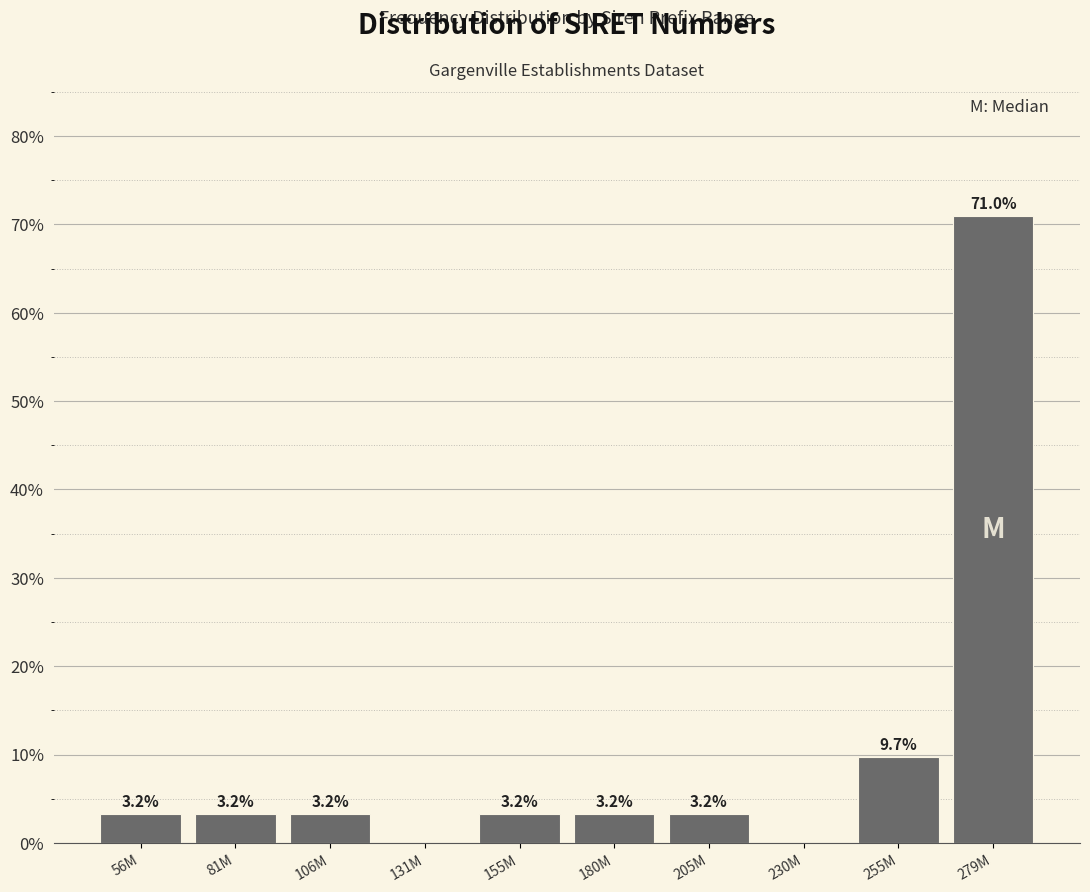

Reading right to left, transcribe all the data shown in this chart.

279M=71.0	255M=9.7	230M=0.0	205M=3.2	180M=3.2	155M=3.2	131M=0.0	106M=3.2	81M=3.2	56M=3.2